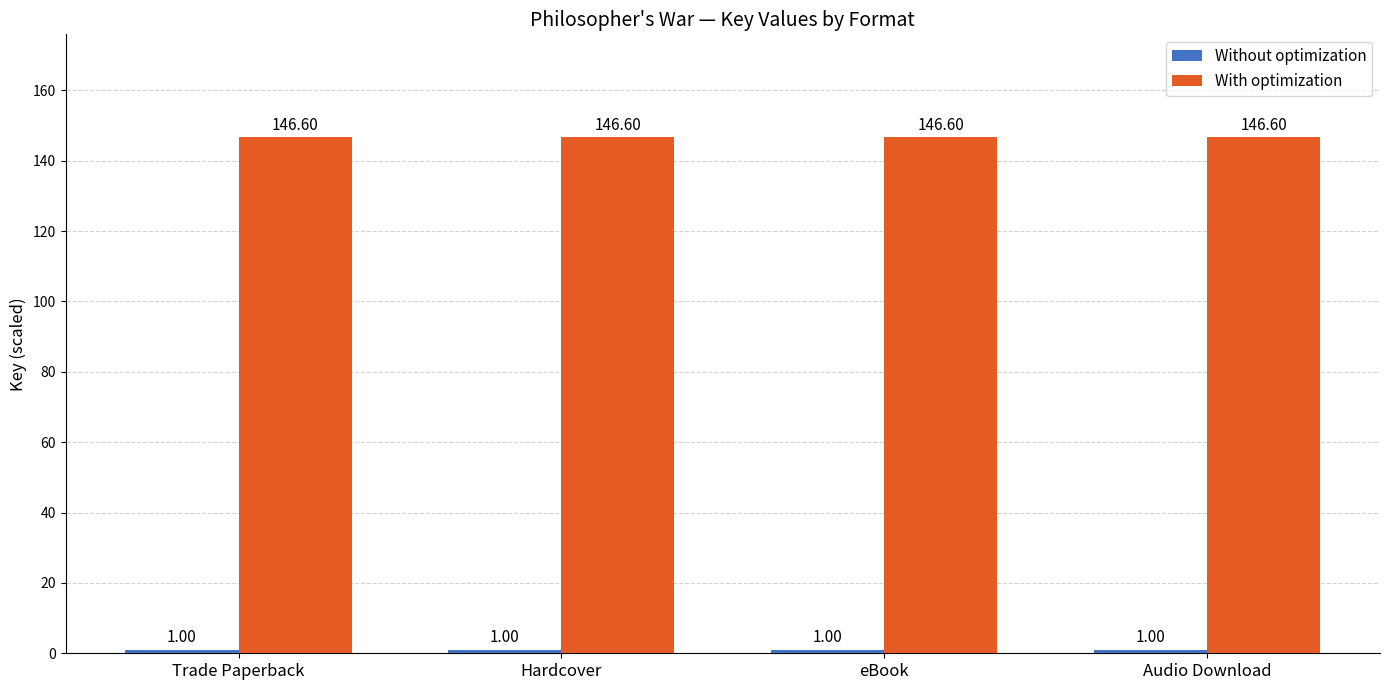

What is the label of the 3rd bar from the right?

Hardcover